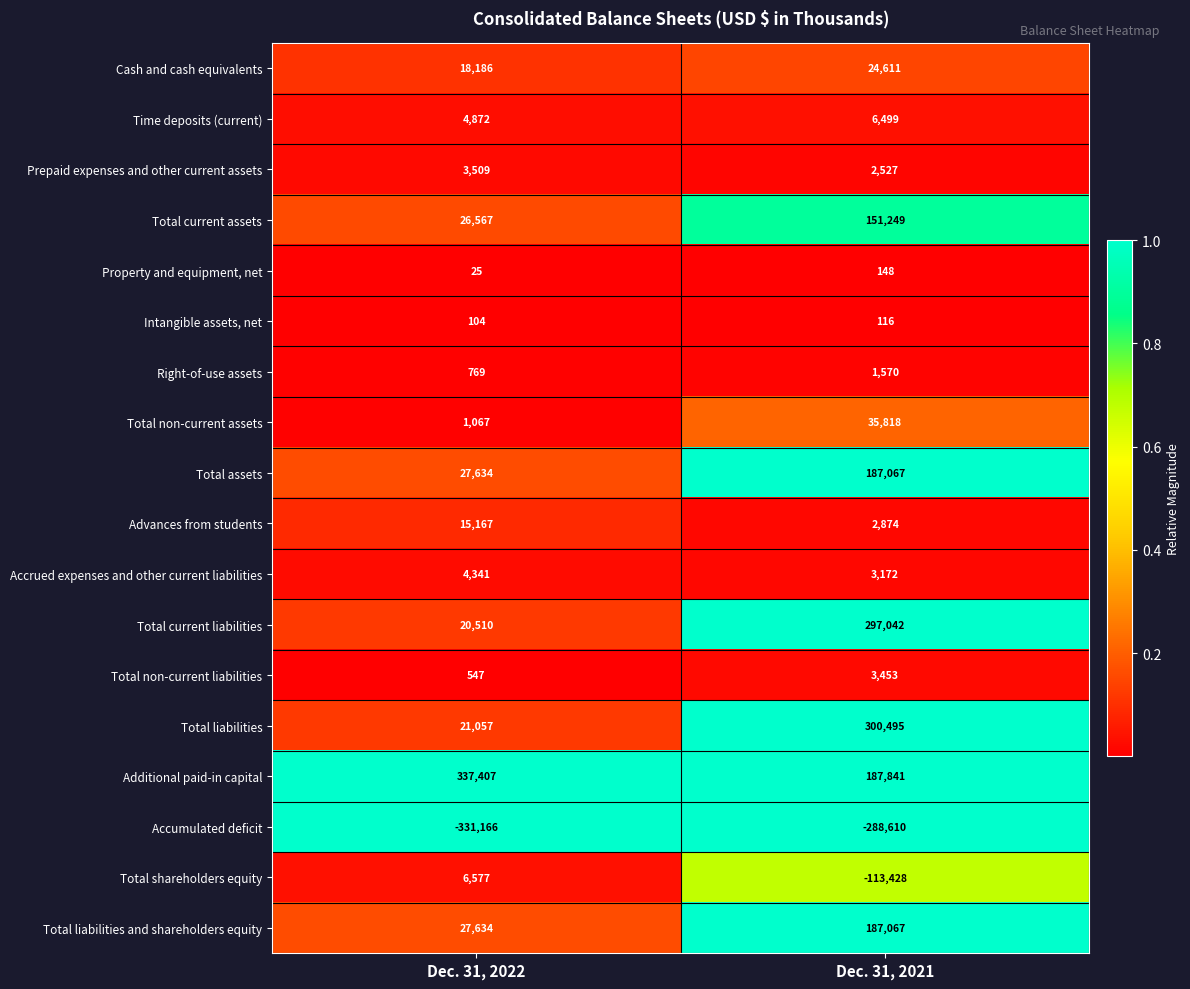

List the labels in order of Time deposits (current) value, largest first.

Dec. 31, 2021, Dec. 31, 2022